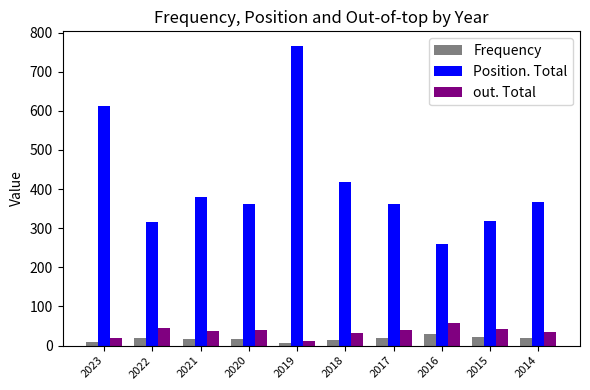

Which series has the widest spread of values?

Position. Total